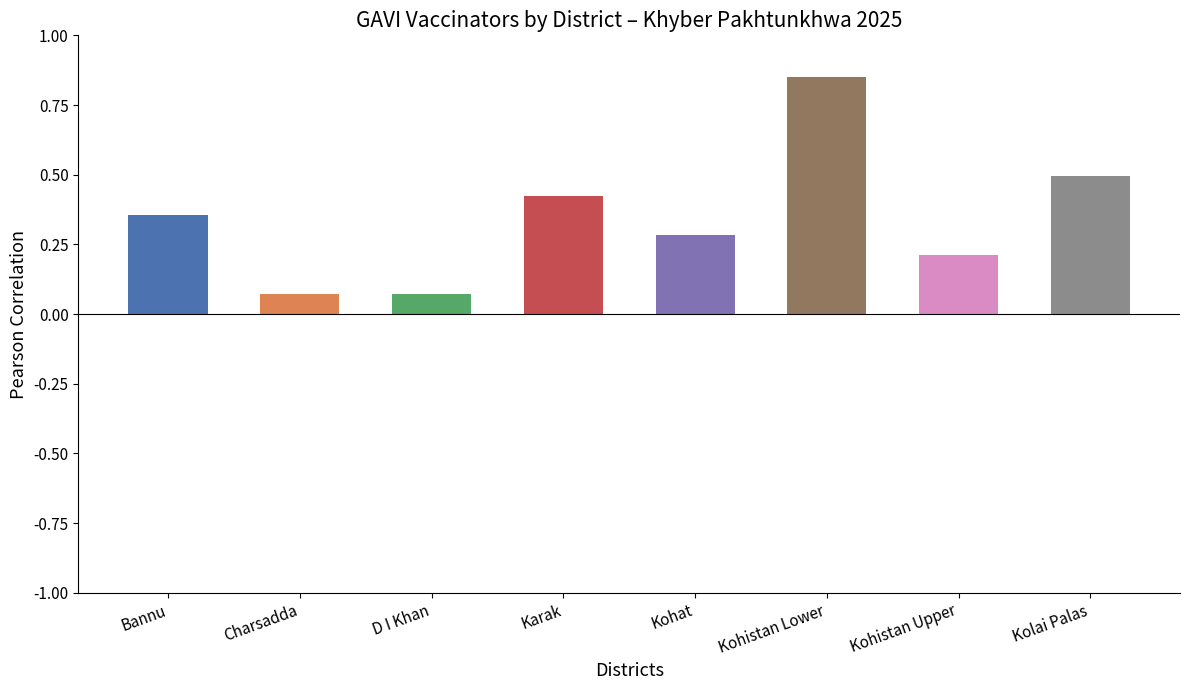

Which label corresponds to the largest value in the chart?

Kohistan Lower